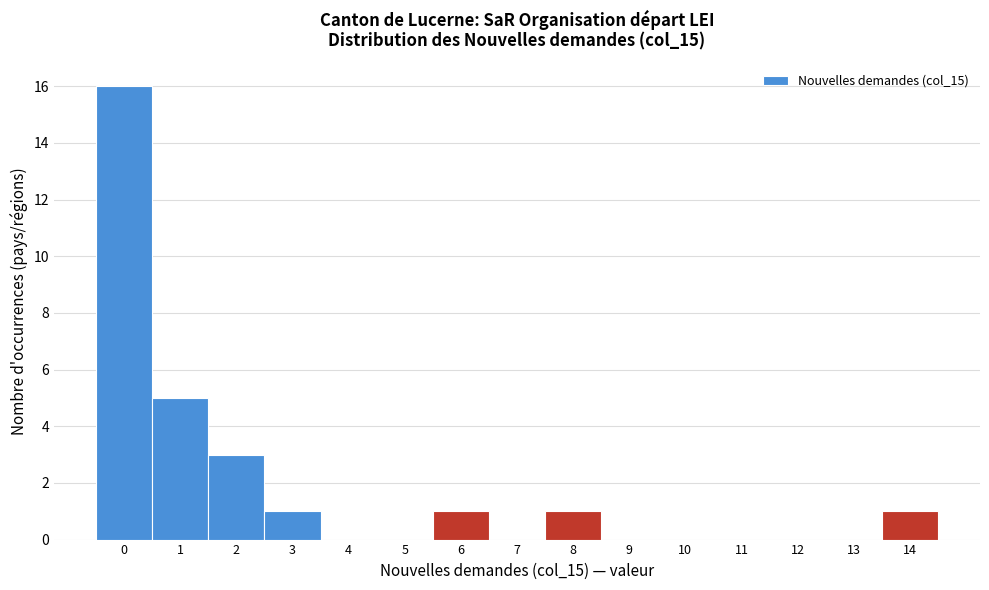

Over which range of the x-axis is the bar tallest?

-0.5 to 0.5